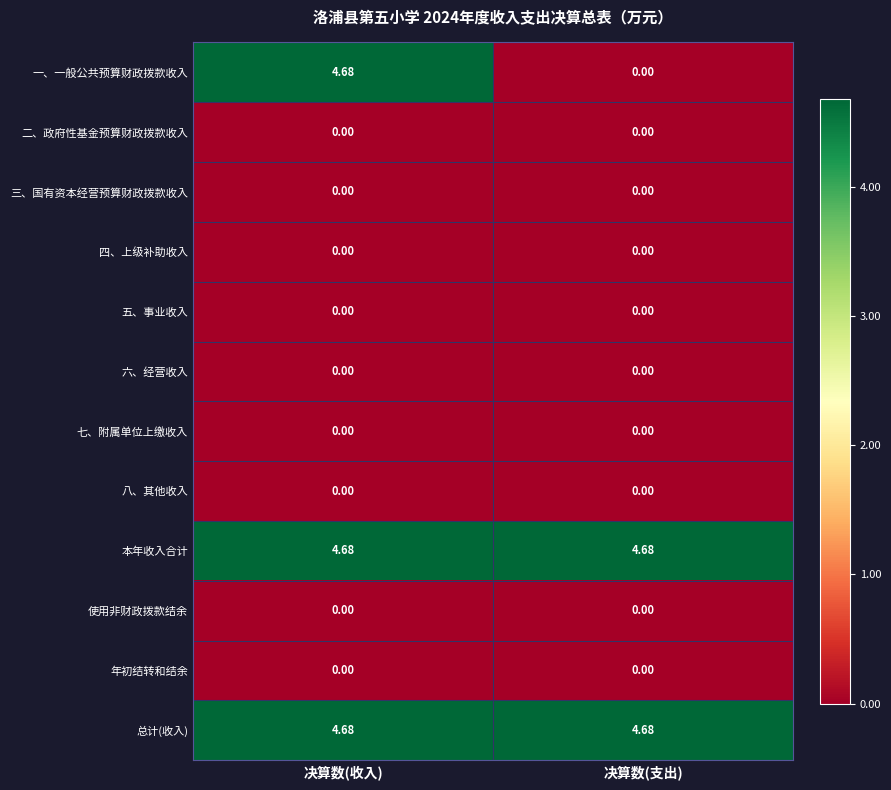

At which category is the sum across all series the highest?

决算数(收入)